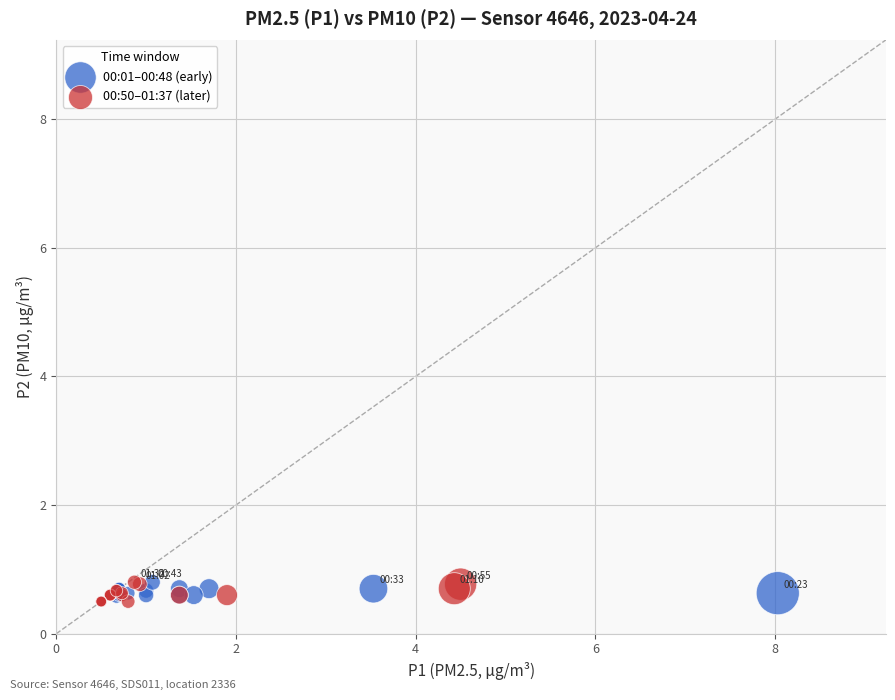

What are all the series names shown in the legend?

00:01–00:48 (early), 00:50–01:37 (later)